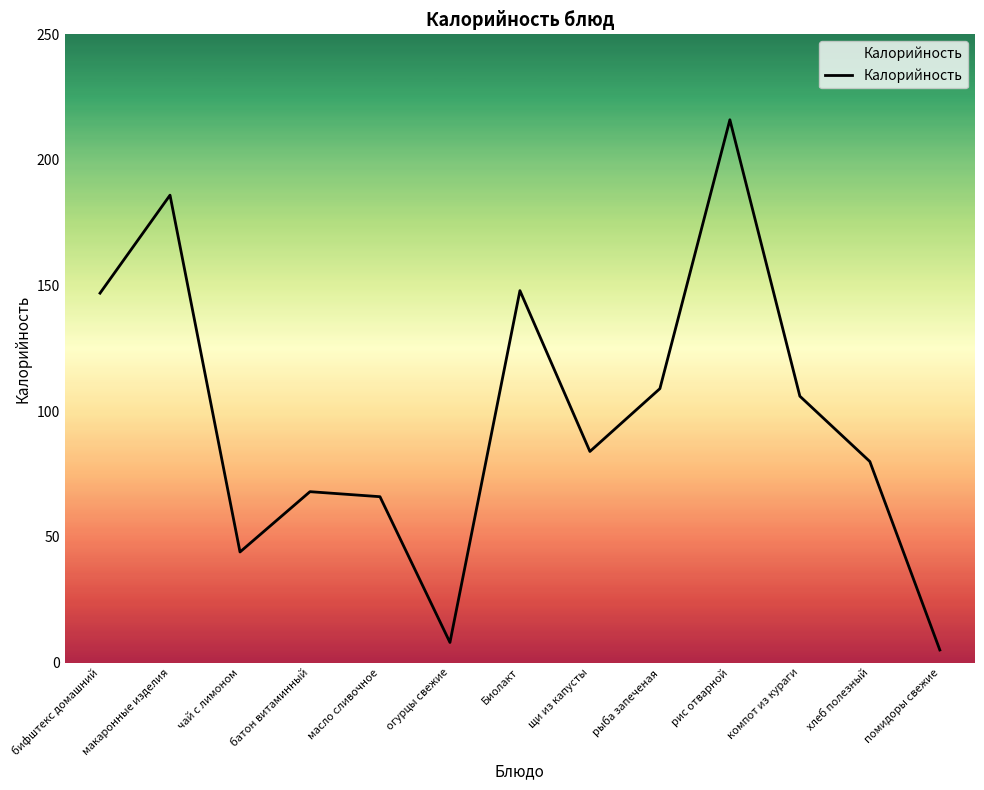

Where is the first local minimum?

чай с лимоном